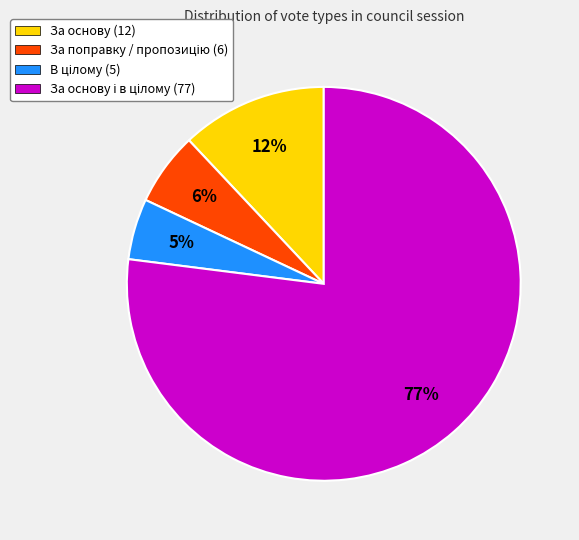

The За основу (12) slice represents 12% of the pie. True or false?

True